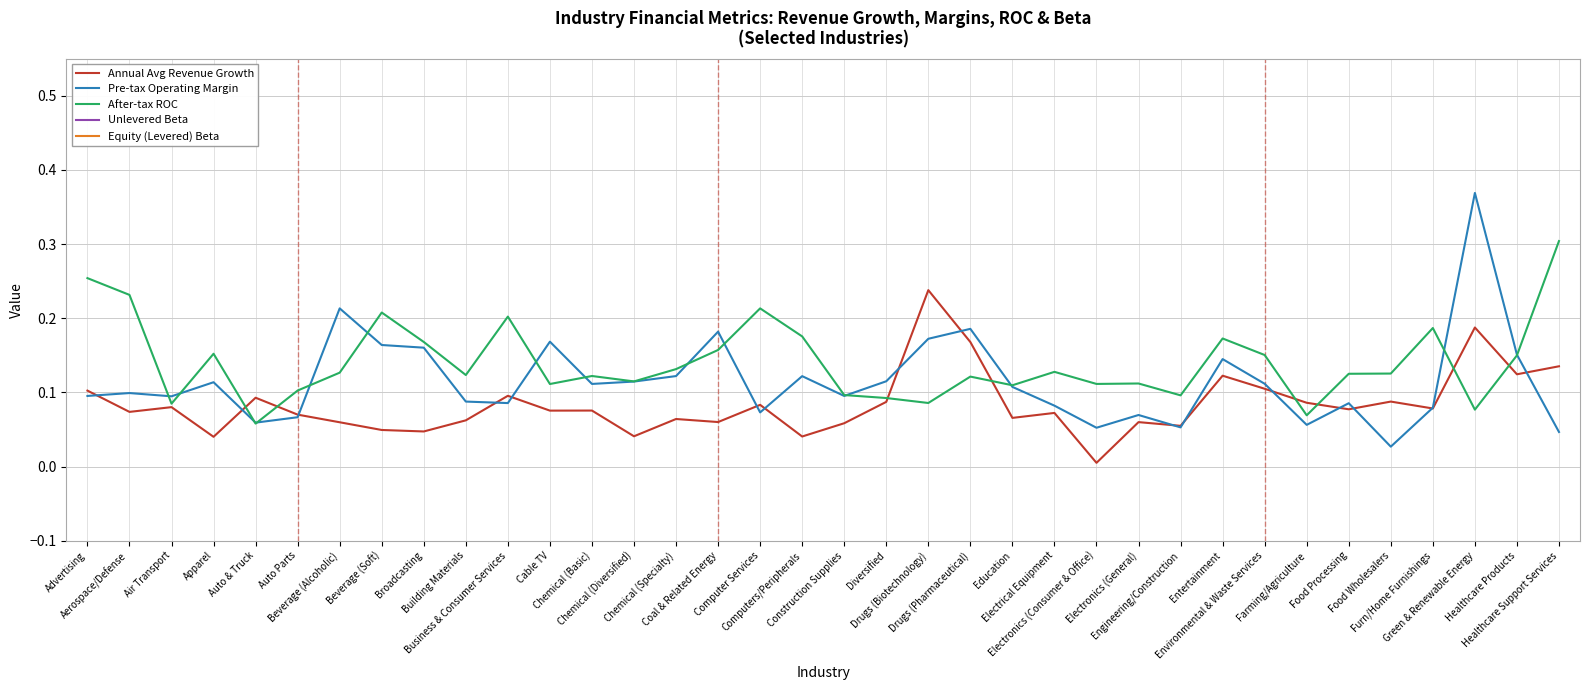

The value of After-tax ROC at Drugs (Biotechnology) is 0.1. True or false?

False